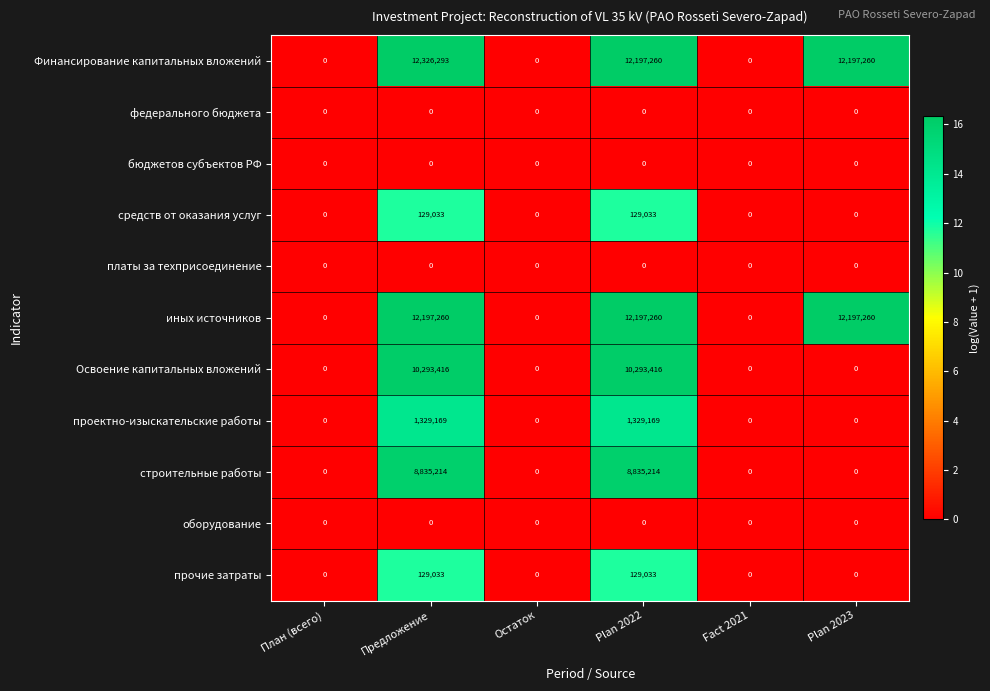

At which category does the chart reach its peak across all series?

Предложение